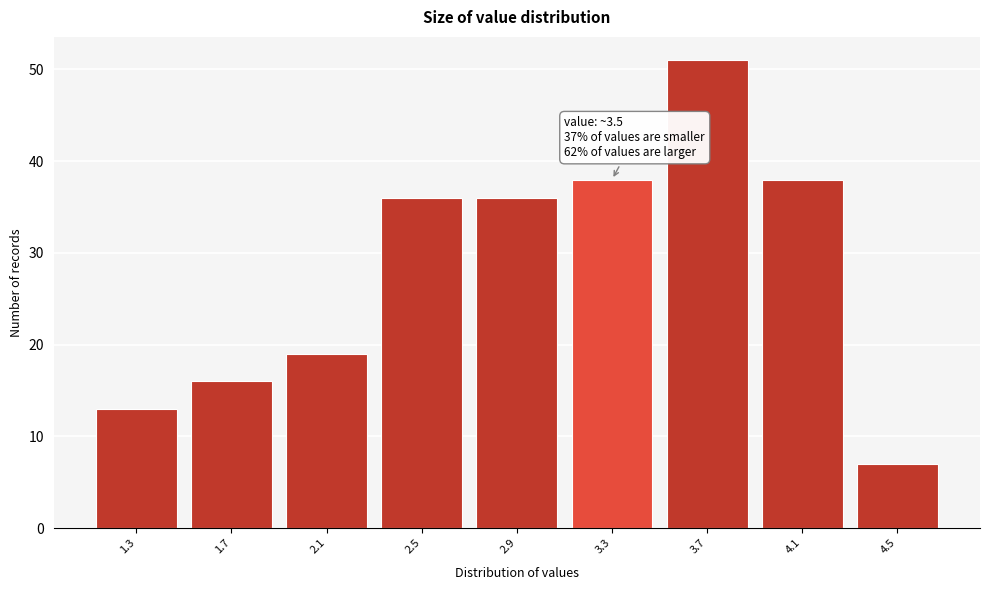

Reading left to right, list all the values displayed in this chart.

13	16	19	36	36	38	51	38	7